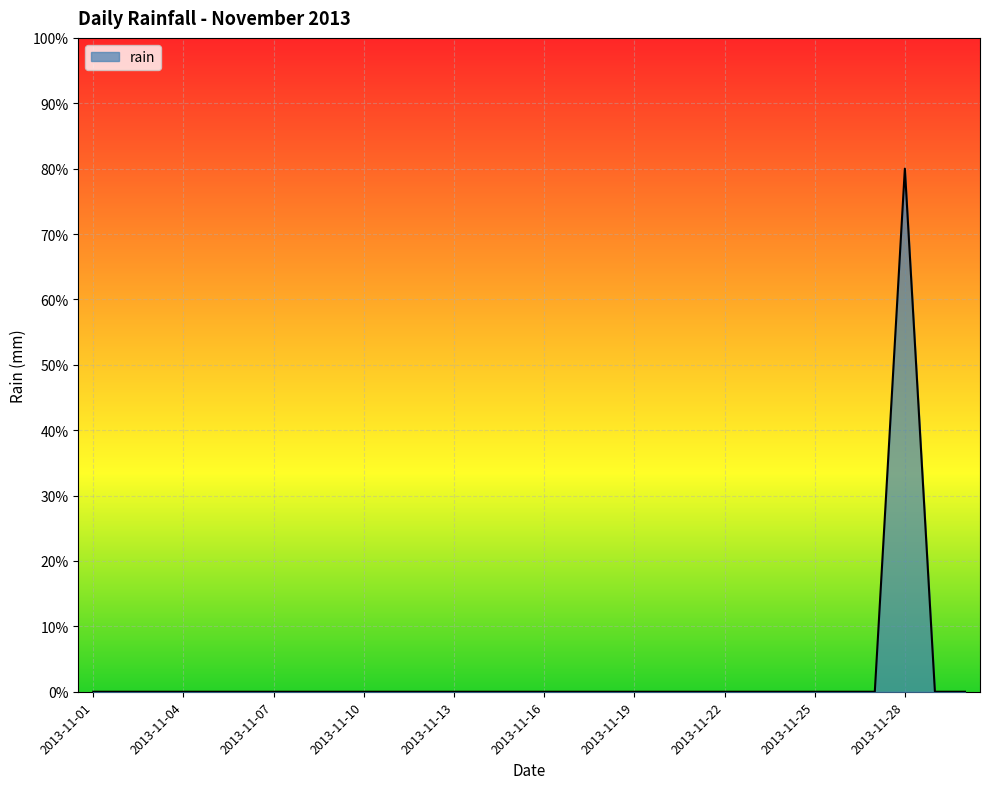

List the labels in order of value, smallest first.

2013-11-01, 2013-11-02, 2013-11-03, 2013-11-04, 2013-11-05, 2013-11-06, 2013-11-07, 2013-11-08, 2013-11-09, 2013-11-10, 2013-11-11, 2013-11-12, 2013-11-13, 2013-11-14, 2013-11-15, 2013-11-16, 2013-11-17, 2013-11-18, 2013-11-19, 2013-11-20, 2013-11-21, 2013-11-22, 2013-11-23, 2013-11-24, 2013-11-25, 2013-11-26, 2013-11-27, 2013-11-29, 2013-11-30, 2013-11-28